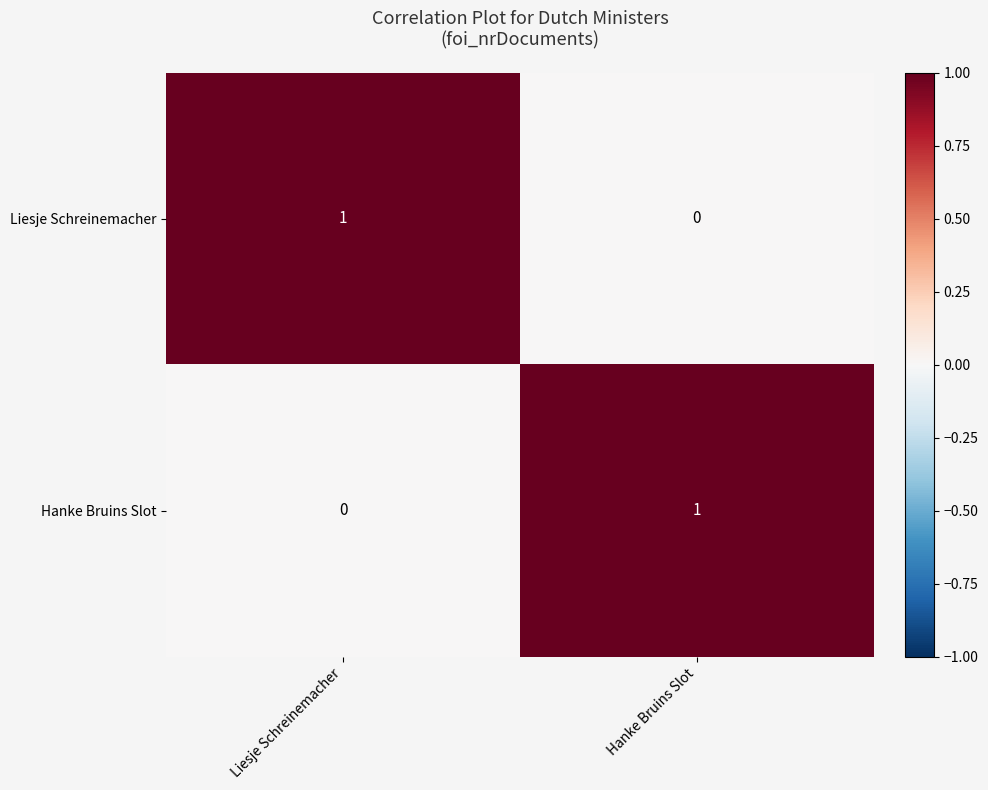

Where is Hanke Bruins Slot nearest to the value 0?

Liesje Schreinemacher